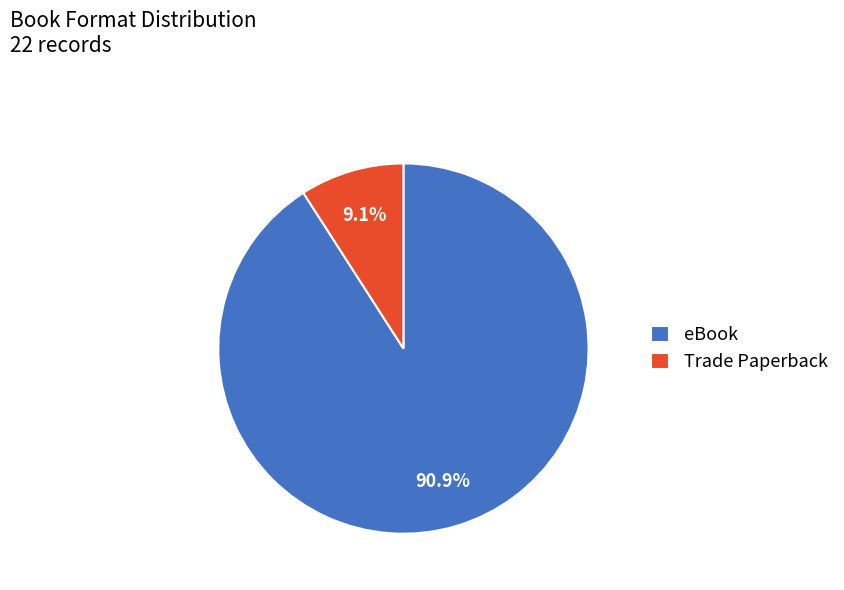

Is it true that eBook is 99% of the pie?

False